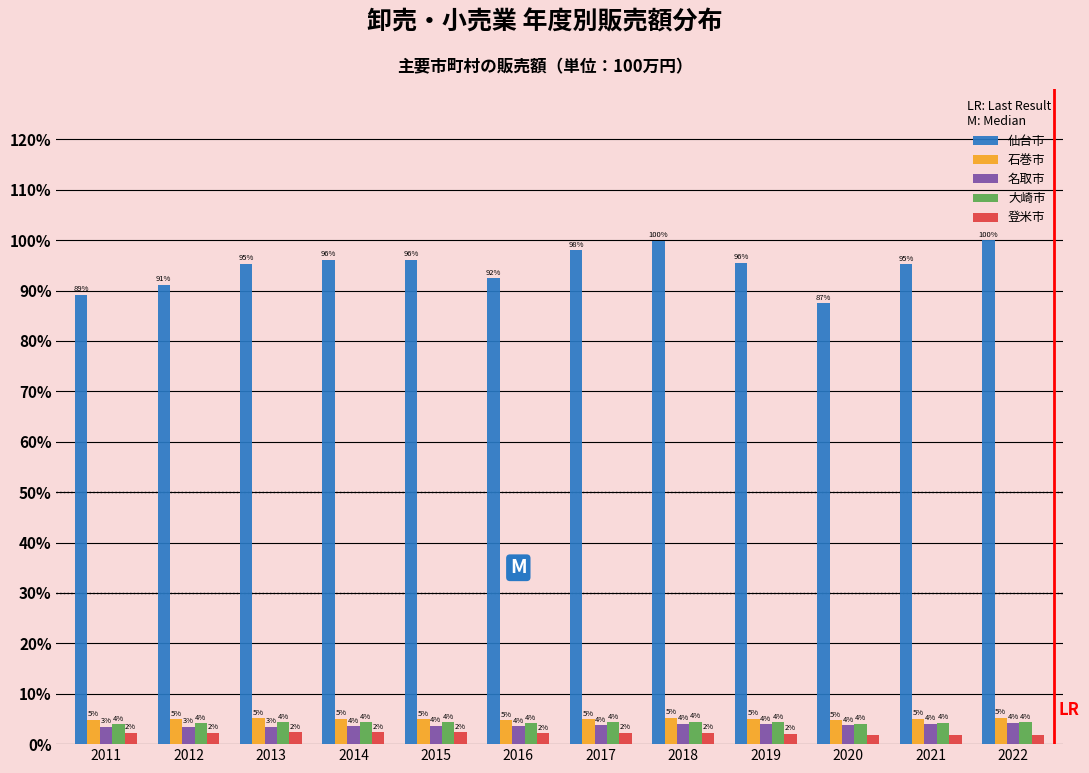

True or false: 仙台市 has a value of 21.3 at 2011.

False